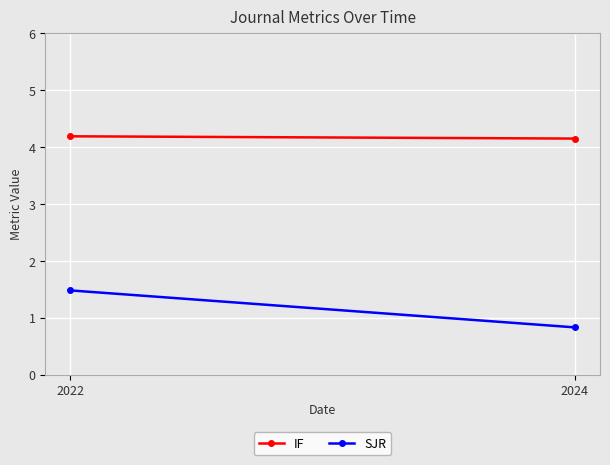

Reading left to right, transcribe all the data shown in this chart.

IF: 4.2	4.2
SJR: 1.5	0.8